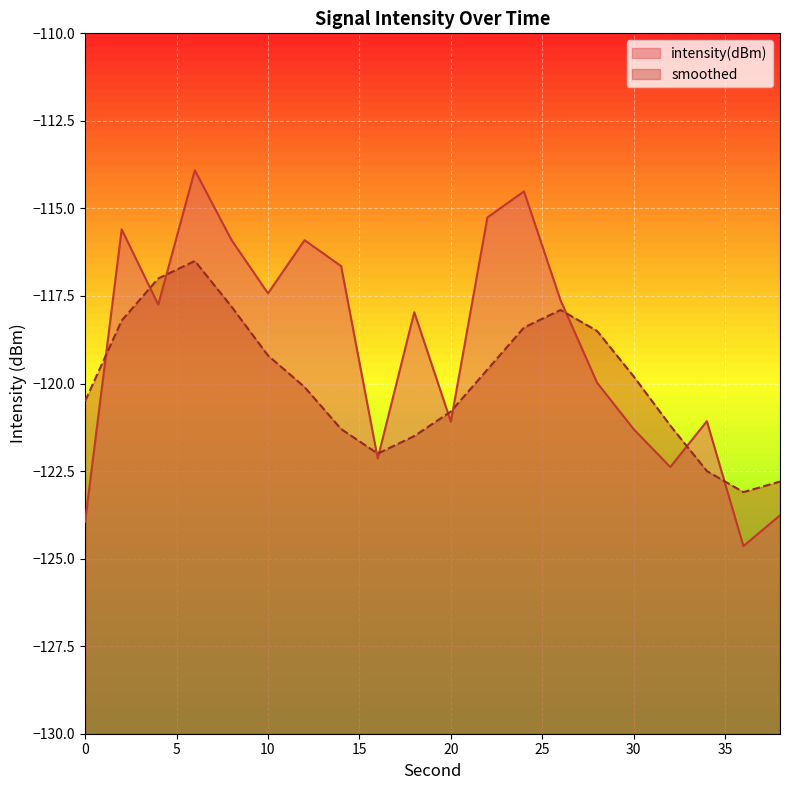

Between 24 and 20, which is larger?

24